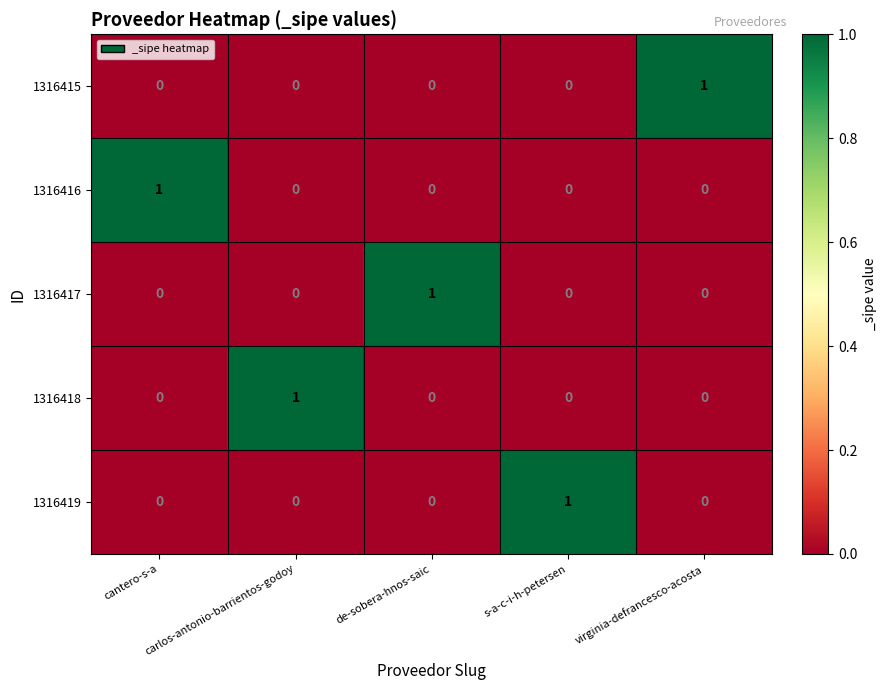

Count the 1316419 values in the range 0 to 1.

5